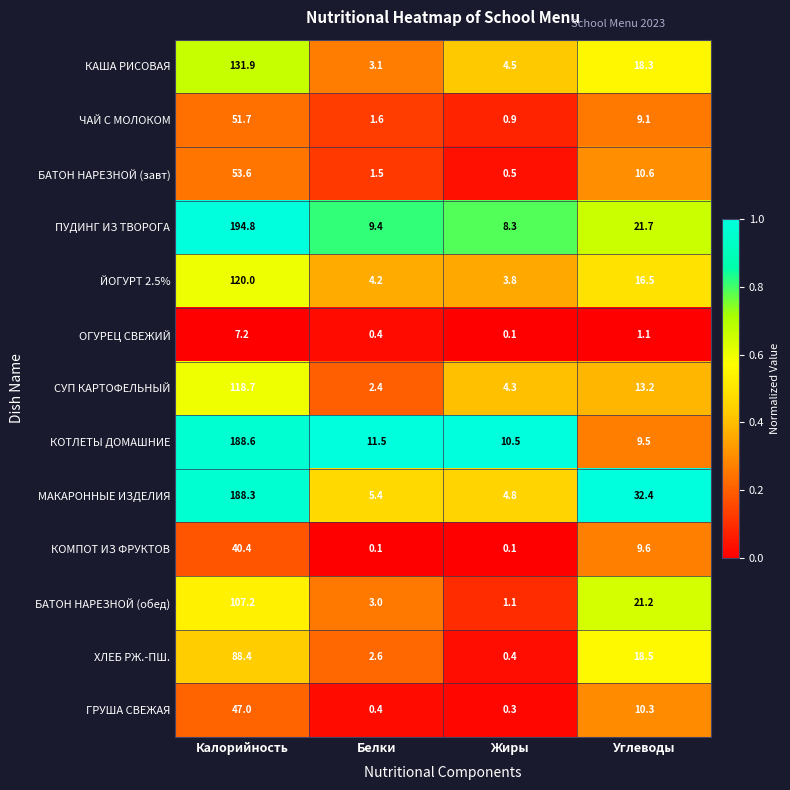

True or false: КОМПОТ ИЗ ФРУКТОВ has a value of 9.6 at Углеводы.

True